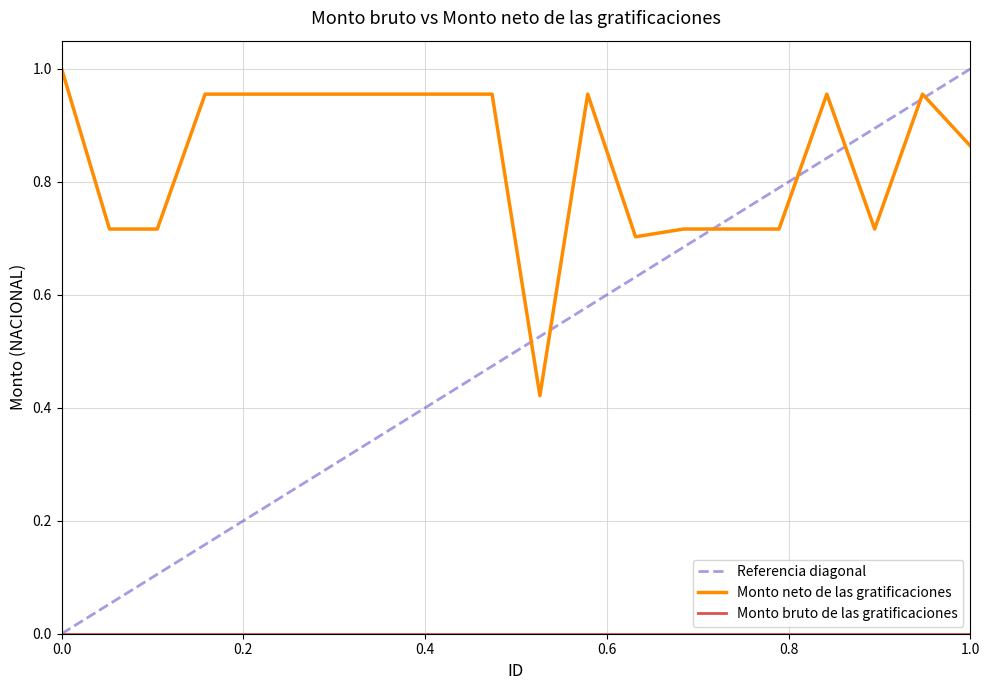

Which series has the widest spread of values?

Referencia diagonal